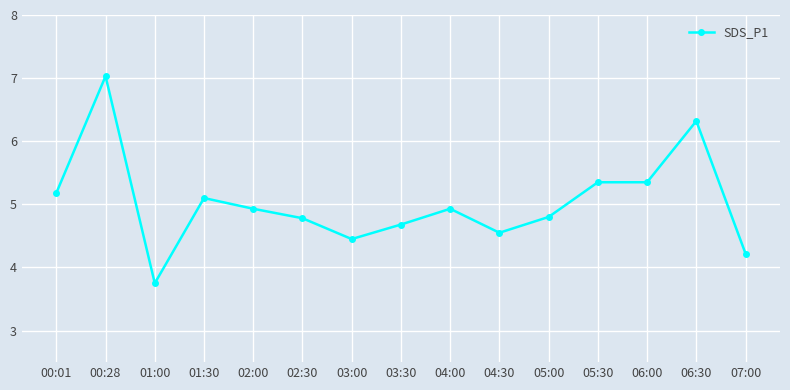

How many series are shown in this chart?

1